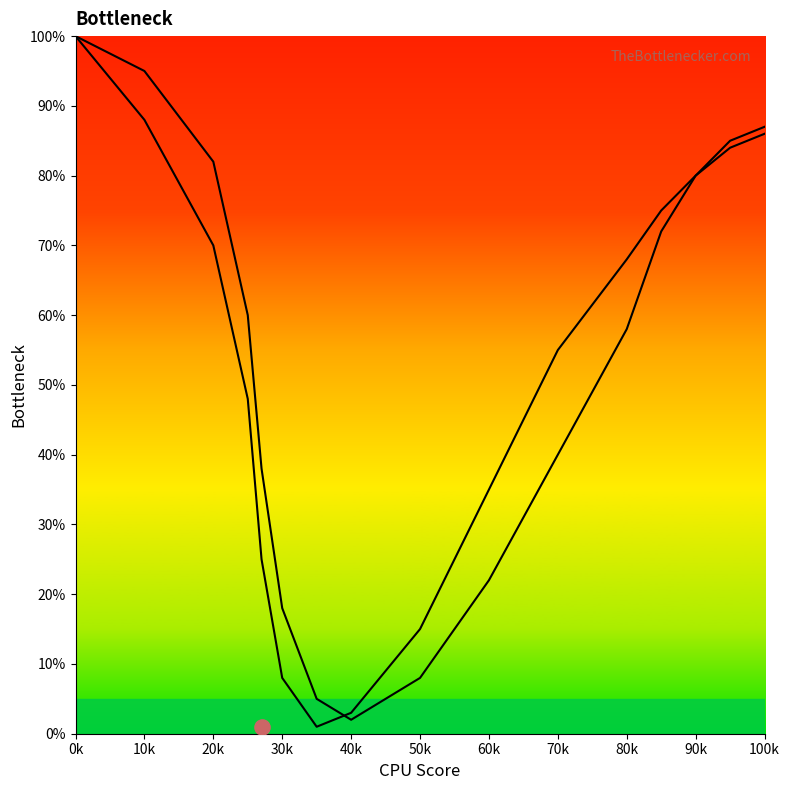

At which category is the sum across all series the highest?

0k